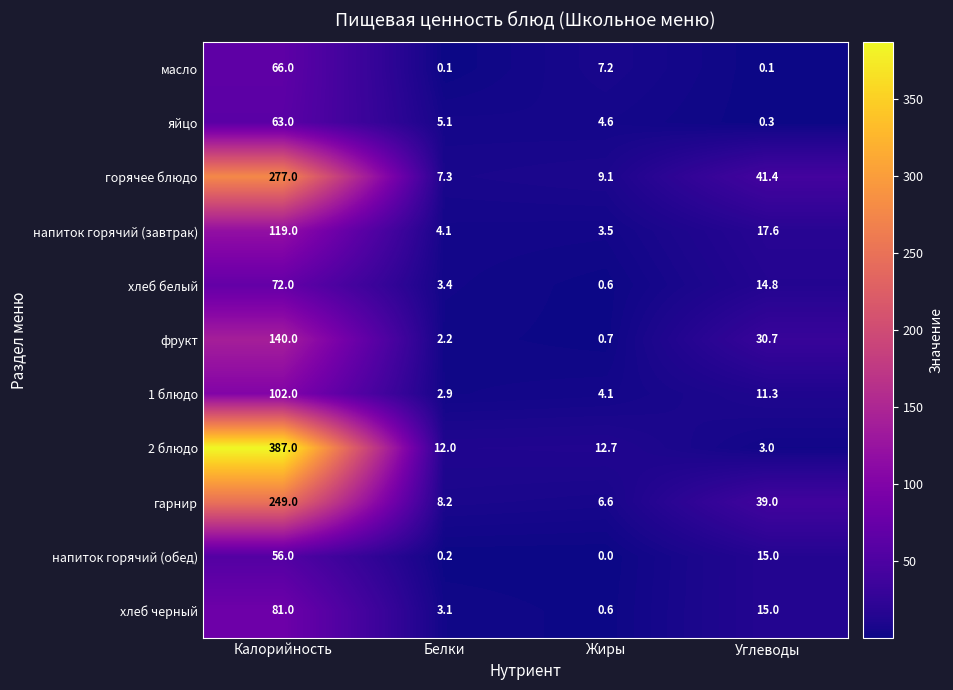

List the labels in order of фрукт value, largest first.

Калорийность, Углеводы, Белки, Жиры